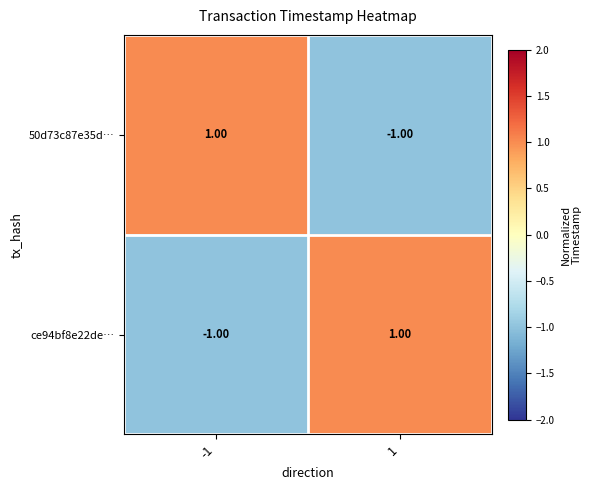

At -1, list the series in order from smallest to largest.

ce94bf8e22de…, 50d73c87e35d…